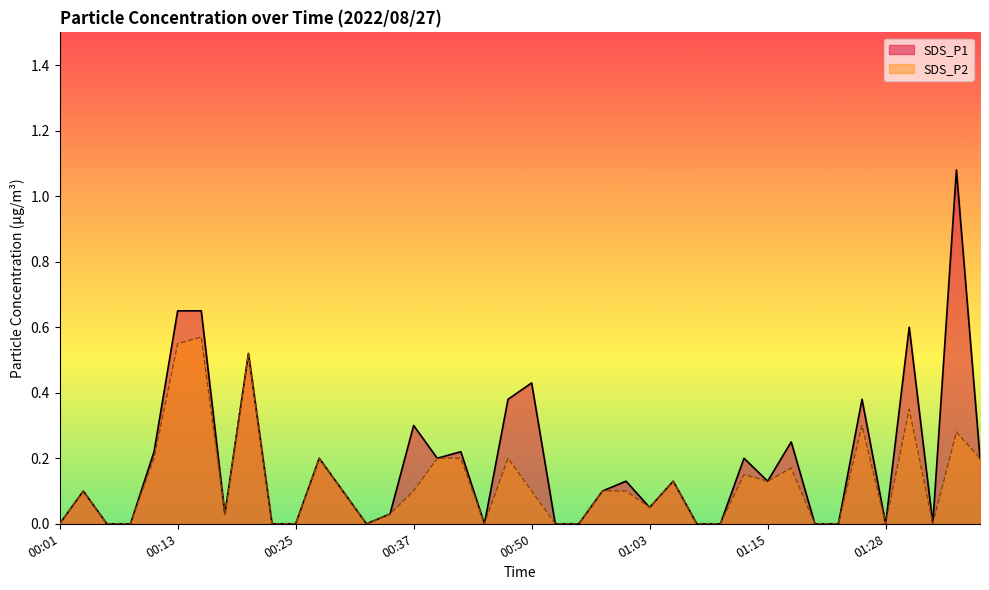

Reading left to right, transcribe all the data shown in this chart.

SDS_P1: 00:01=0.0	00:03=0.1	00:06=0.0	00:08=0.0	00:11=0.2	00:13=0.7	00:15=0.7	00:18=0.0	00:20=0.5	00:23=0.0	00:25=0.0	00:28=0.2	00:30=0.1	00:32=0.0	00:35=0.0	00:37=0.3	00:40=0.2	00:42=0.2	00:45=0.0	00:47=0.4	00:50=0.4	00:52=0.0	00:55=0.0	00:58=0.1	01:00=0.1	01:03=0.1	01:05=0.1	01:08=0.0	01:10=0.0	01:12=0.2	01:15=0.1	01:17=0.2	01:20=0.0	01:23=0.0	01:25=0.4	01:28=0.0	01:30=0.6	01:32=0.0	01:35=1.1	01:37=0.2
SDS_P2: 00:01=0.0	00:03=0.1	00:06=0.0	00:08=0.0	00:11=0.2	00:13=0.6	00:15=0.6	00:18=0.0	00:20=0.5	00:23=0.0	00:25=0.0	00:28=0.2	00:30=0.1	00:32=0.0	00:35=0.0	00:37=0.1	00:40=0.2	00:42=0.2	00:45=0.0	00:47=0.2	00:50=0.1	00:52=0.0	00:55=0.0	00:58=0.1	01:00=0.1	01:03=0.1	01:05=0.1	01:08=0.0	01:10=0.0	01:12=0.1	01:15=0.1	01:17=0.2	01:20=0.0	01:23=0.0	01:25=0.3	01:28=0.0	01:30=0.3	01:32=0.0	01:35=0.3	01:37=0.2